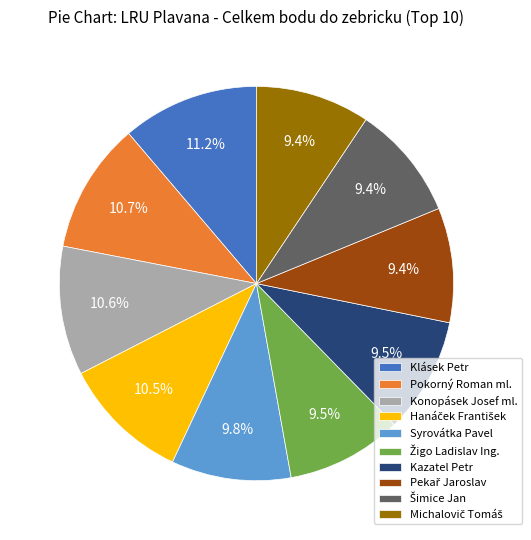

Between Syrovátka Pavel and Pokorný Roman ml., which is larger?

Pokorný Roman ml.